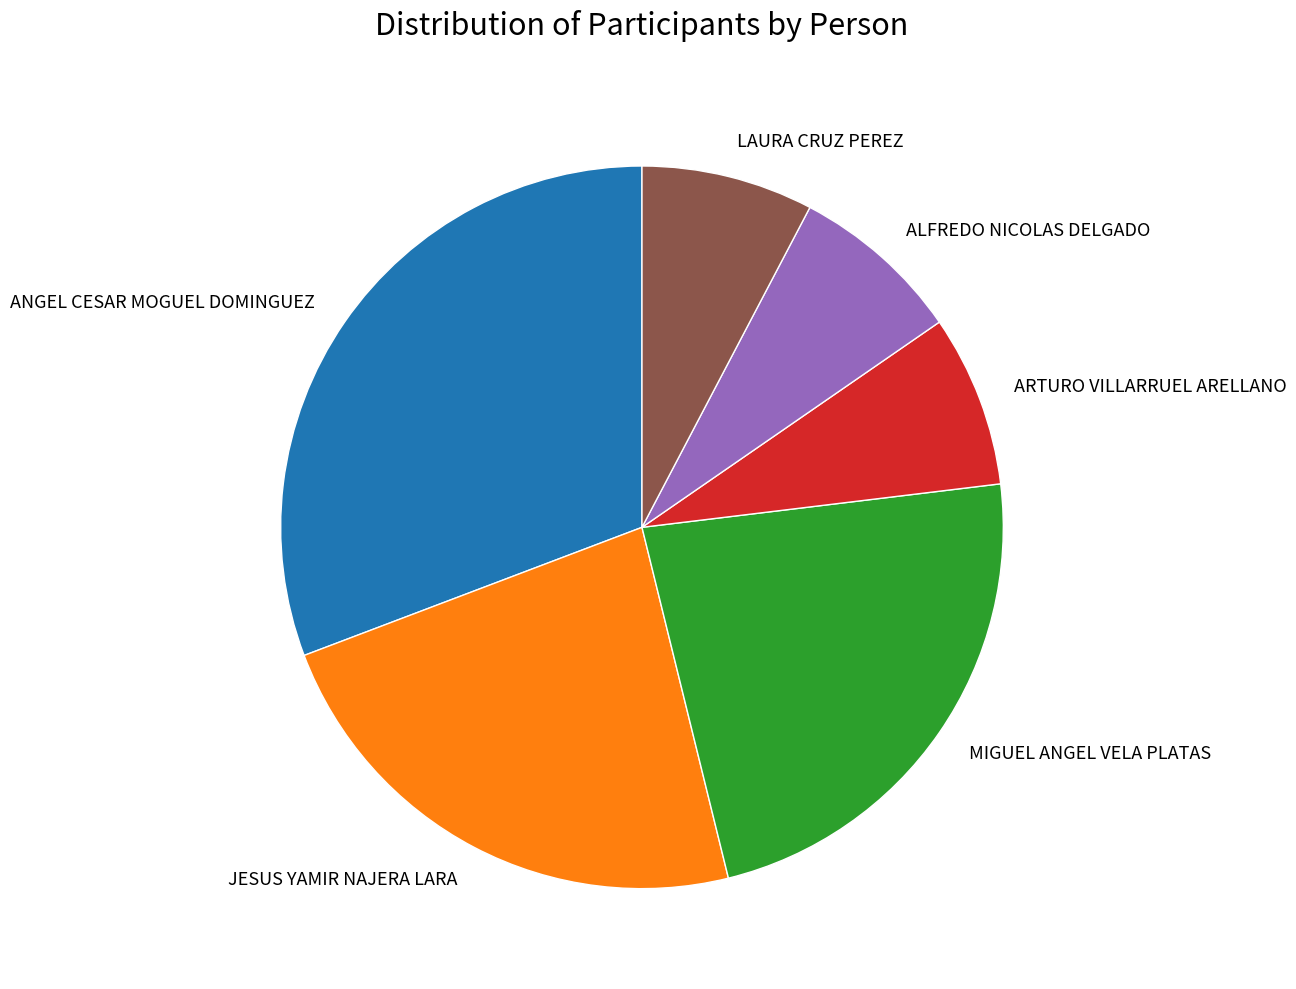

What is the largest slice in the pie chart?

ANGEL CESAR MOGUEL DOMINGUEZ